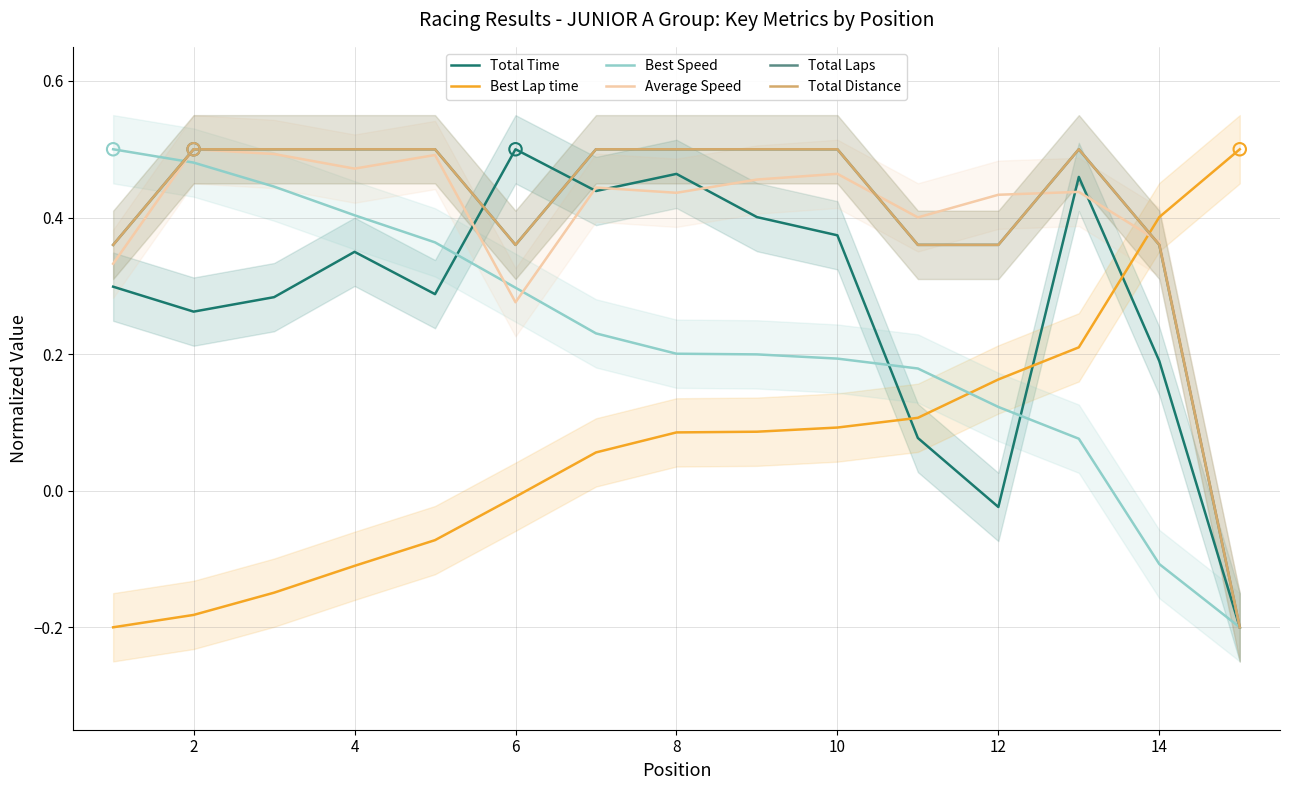

Which series reaches the maximum Y coordinate?

Total Time